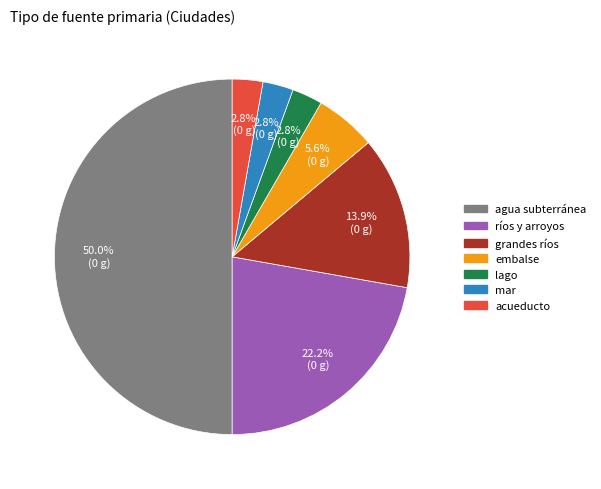

To the nearest percent, what percentage of the pie is ríos y arroyos?

22%